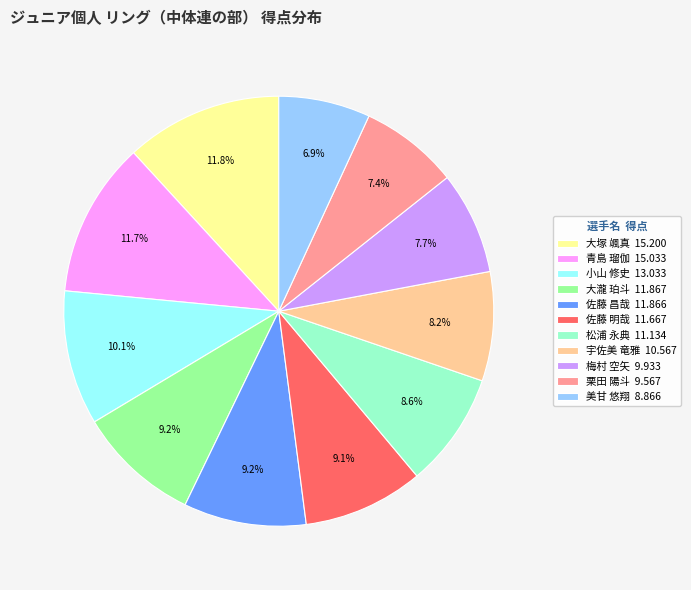

Is it true that 小山 修史 is 10% of the pie?

True